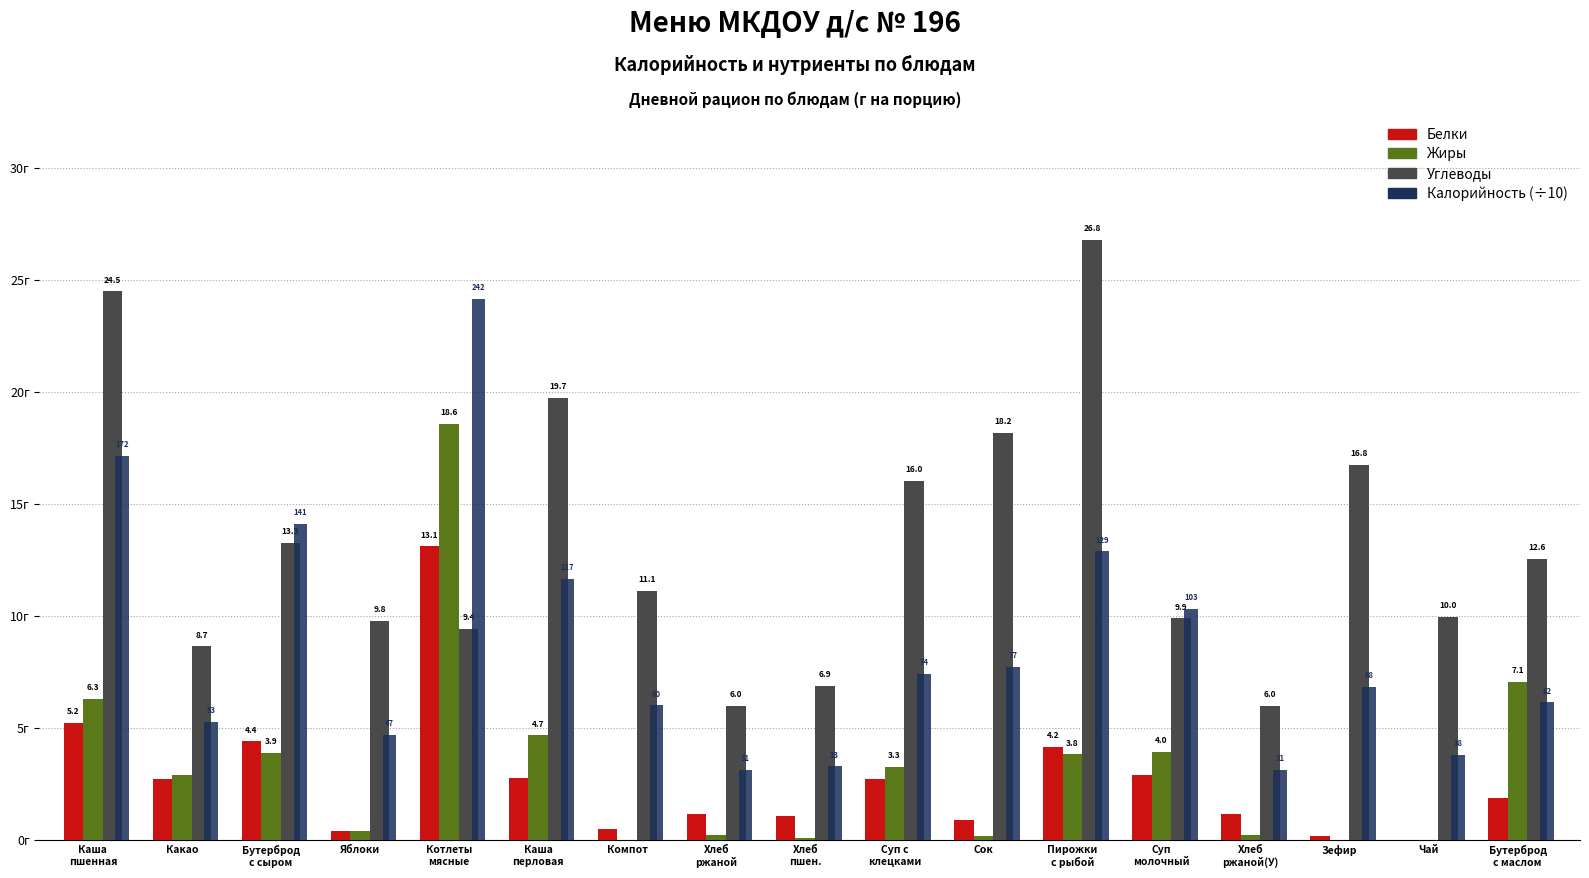

What are all the series names shown in the legend?

Белки, Жиры, Углеводы, Калорийность (÷10)